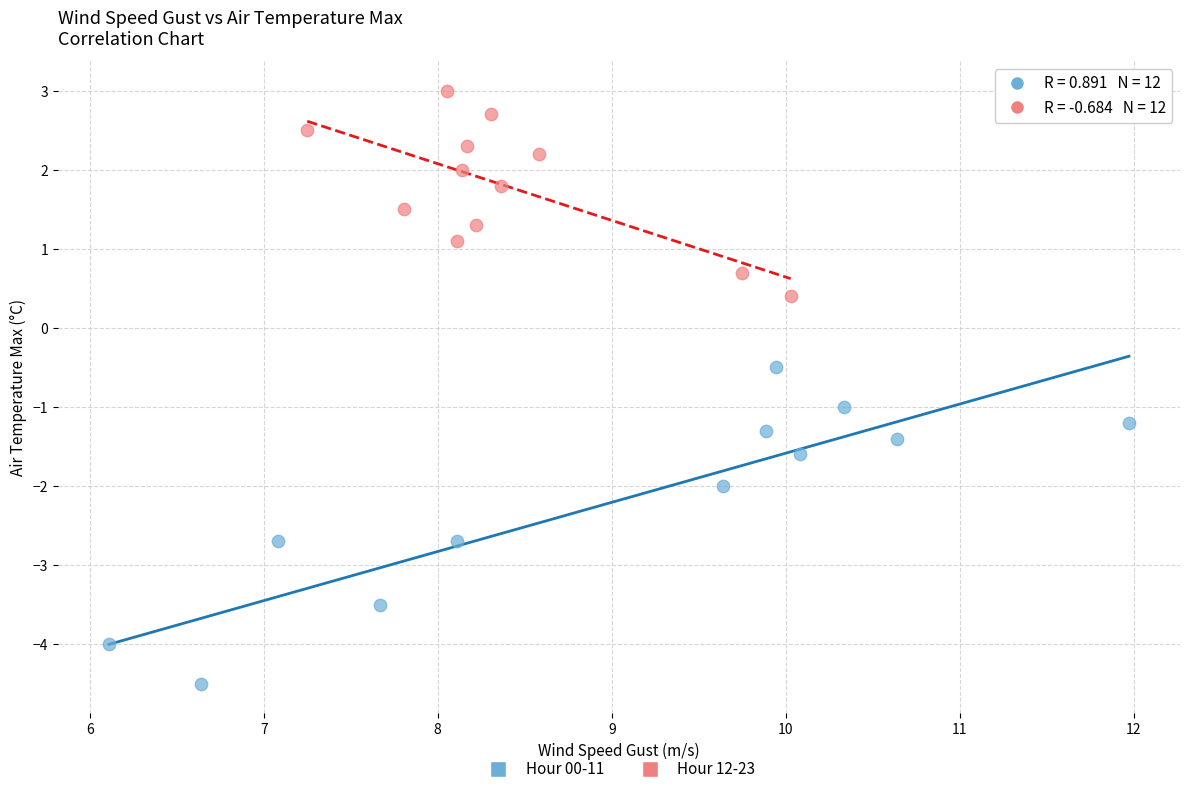

What are all the series names shown in the legend?

Hour 00-11, Hour 12-23